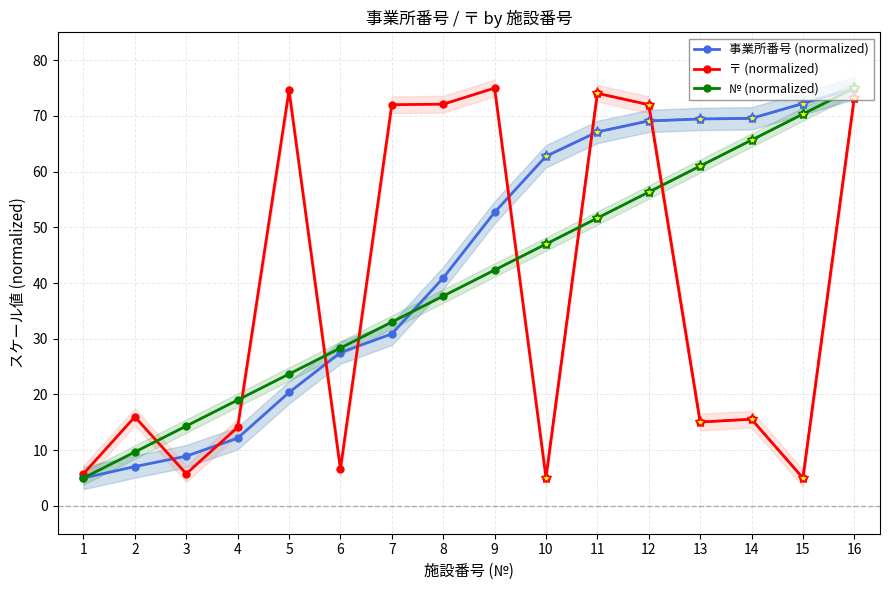

At which label is 〒 (normalized) closest to 40?

2